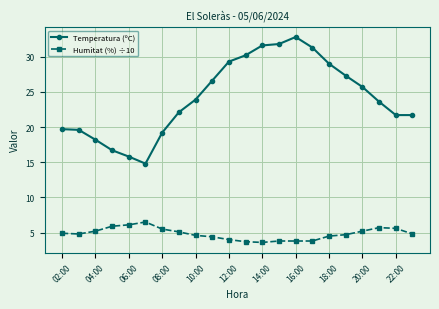

Which series has the largest range (max minus min)?

Temperatura (ºC)